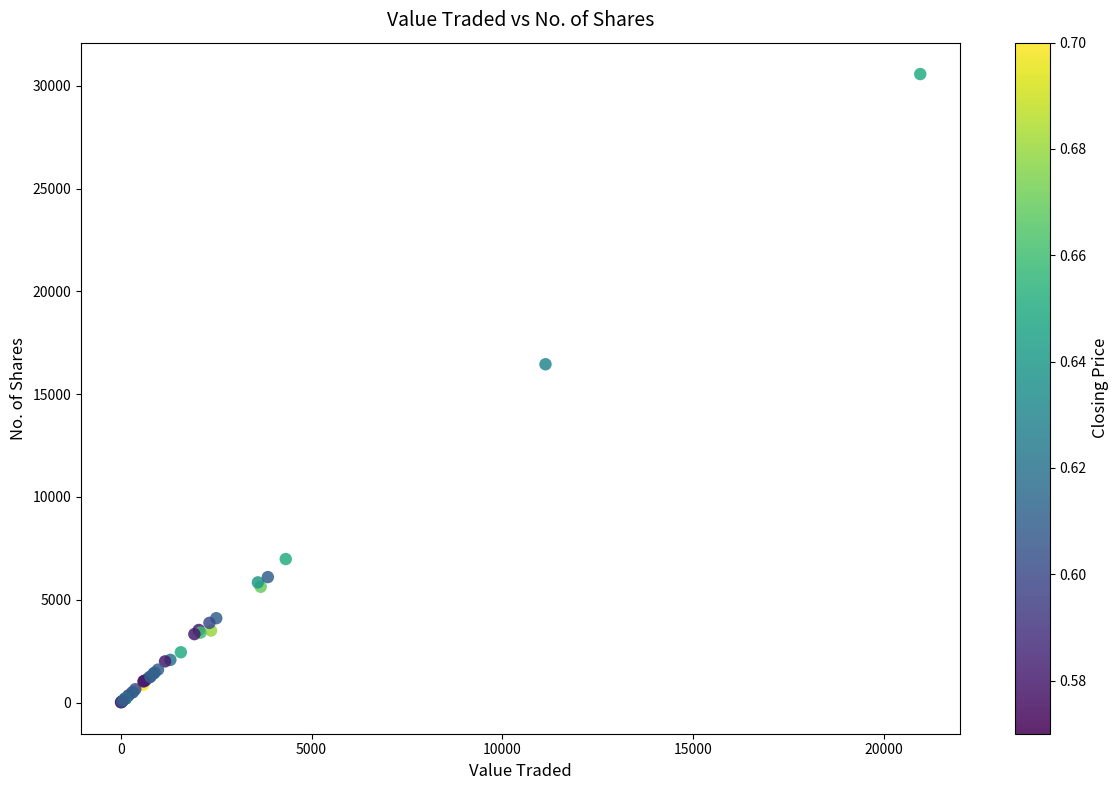

What Y value in the scatter plot is closest to 15288?

16452